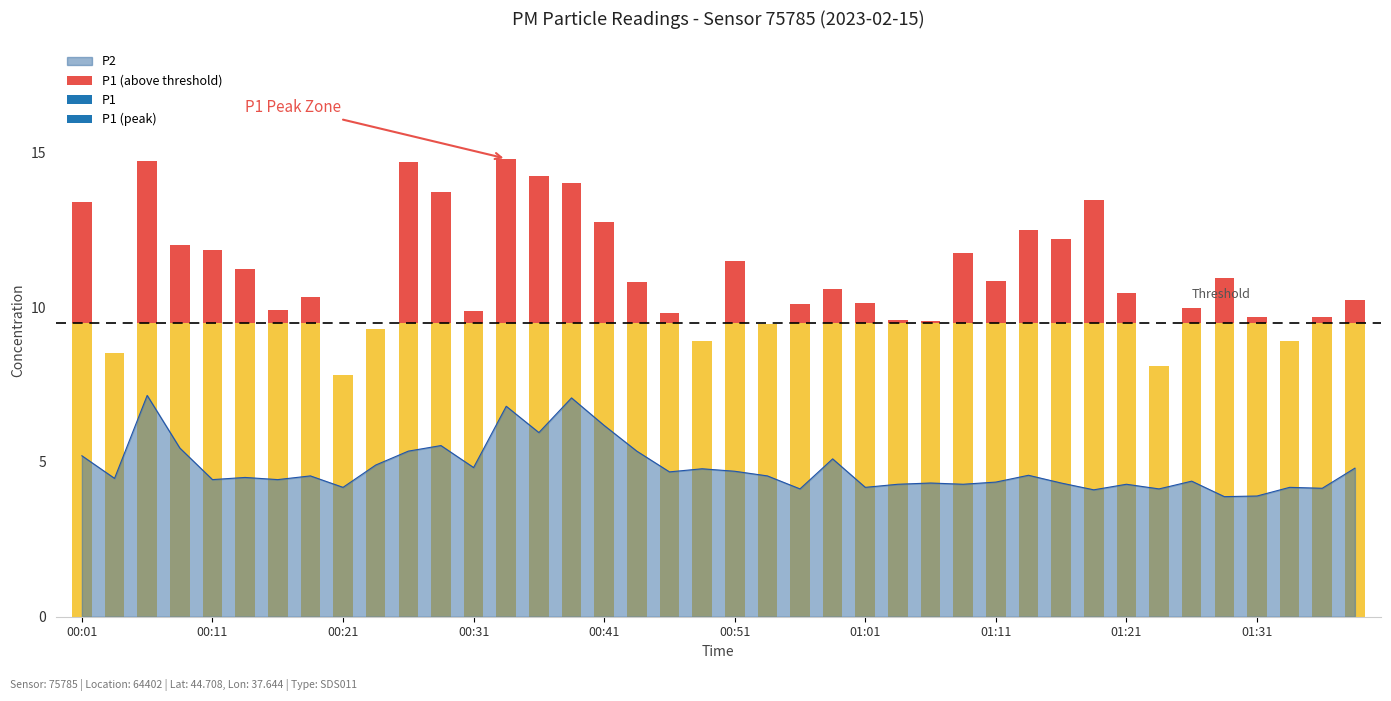

What is the difference between the values at 00:04 and 01:26?

0.1